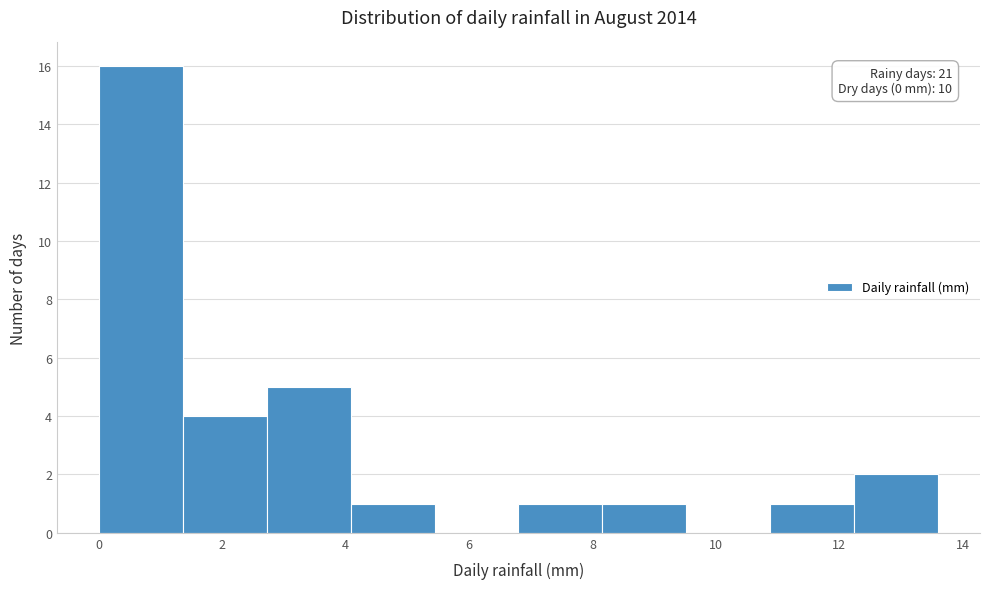

Over which range of the x-axis is the bar tallest?

0.00 to 1.36